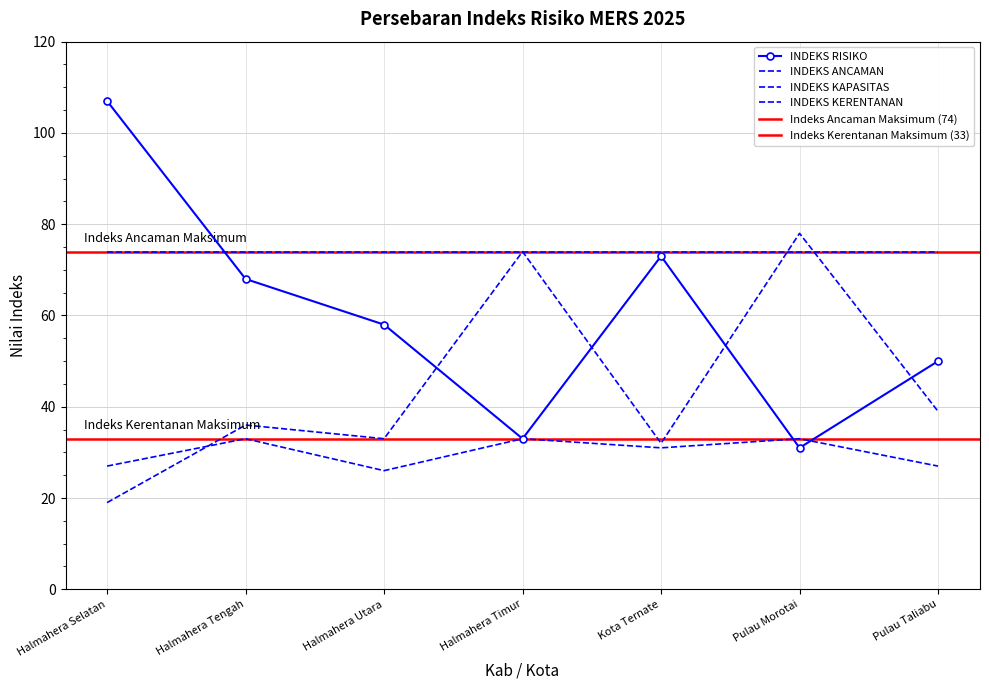

In INDEKS KAPASITAS, how many points are higher than both neighbors (excluding endpoints)?

3